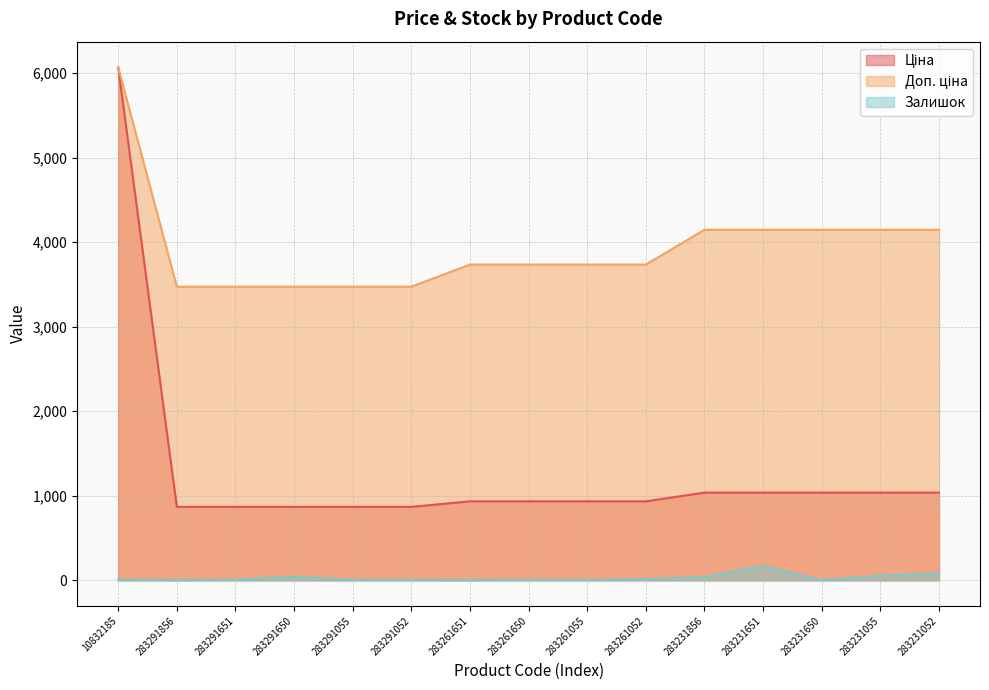

True or false: Доп. ціна has a value of 3734.2 at 283261650.

True